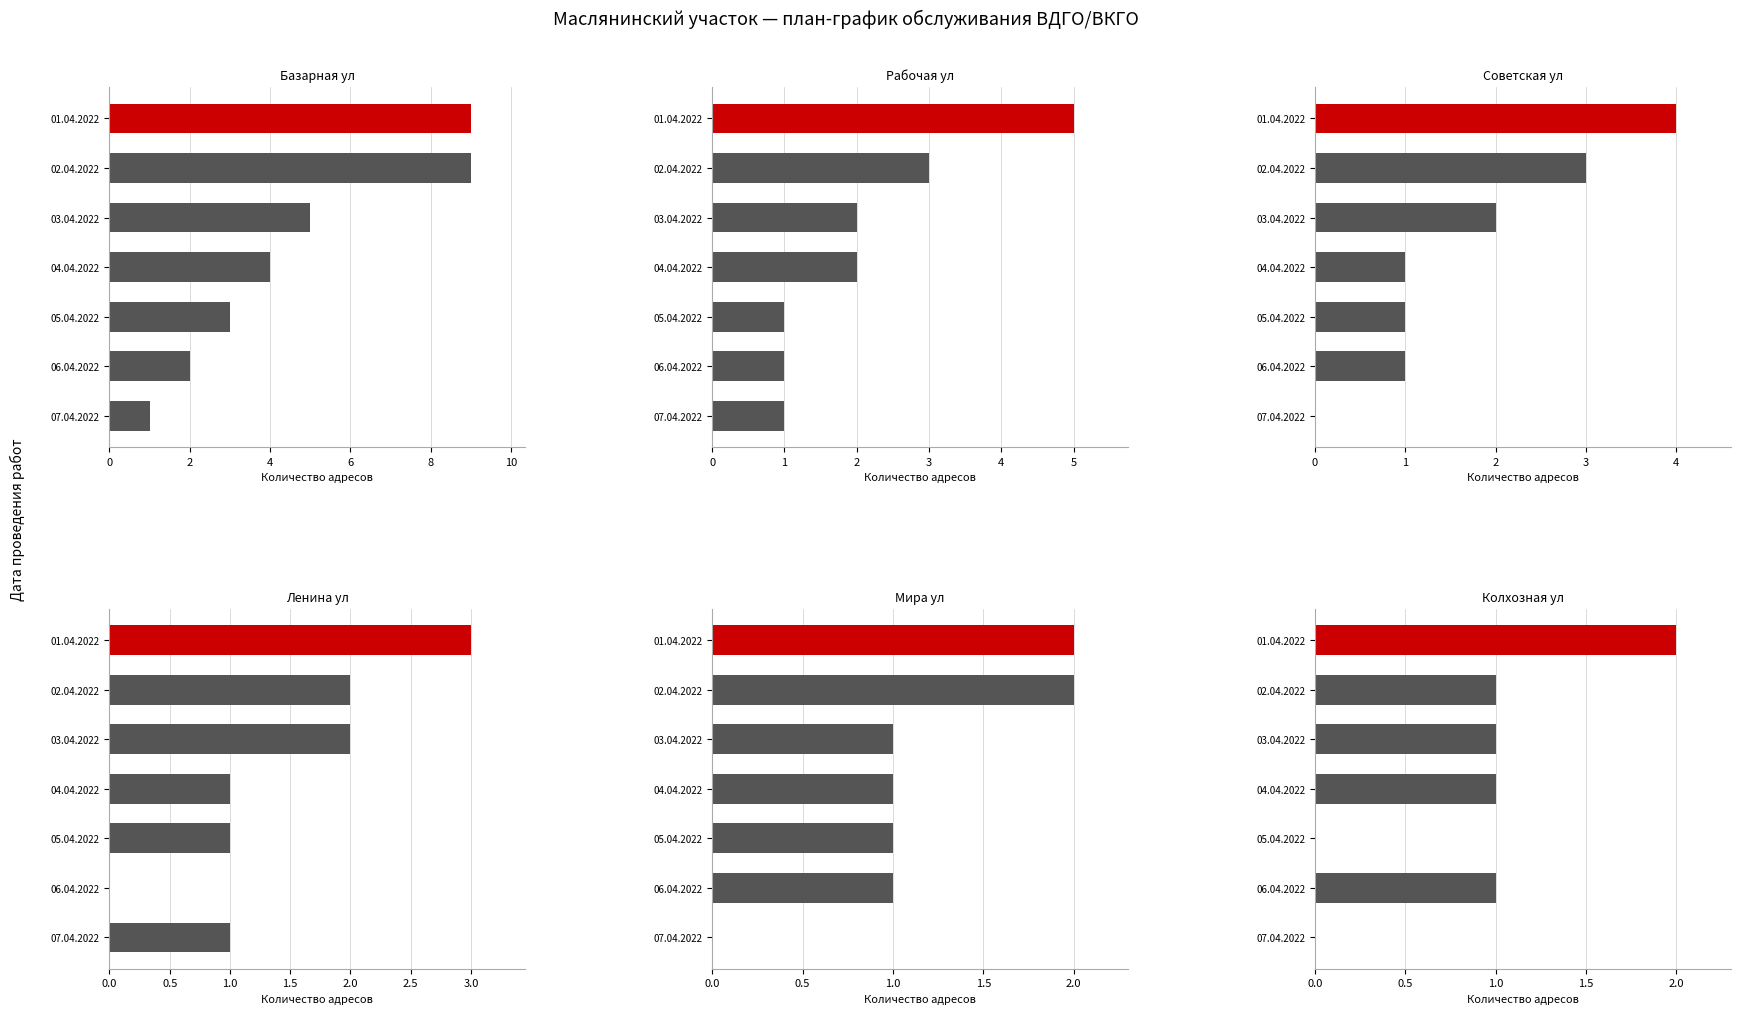

What is the value of the Колхозная ул bar at the 4th from the left?

1